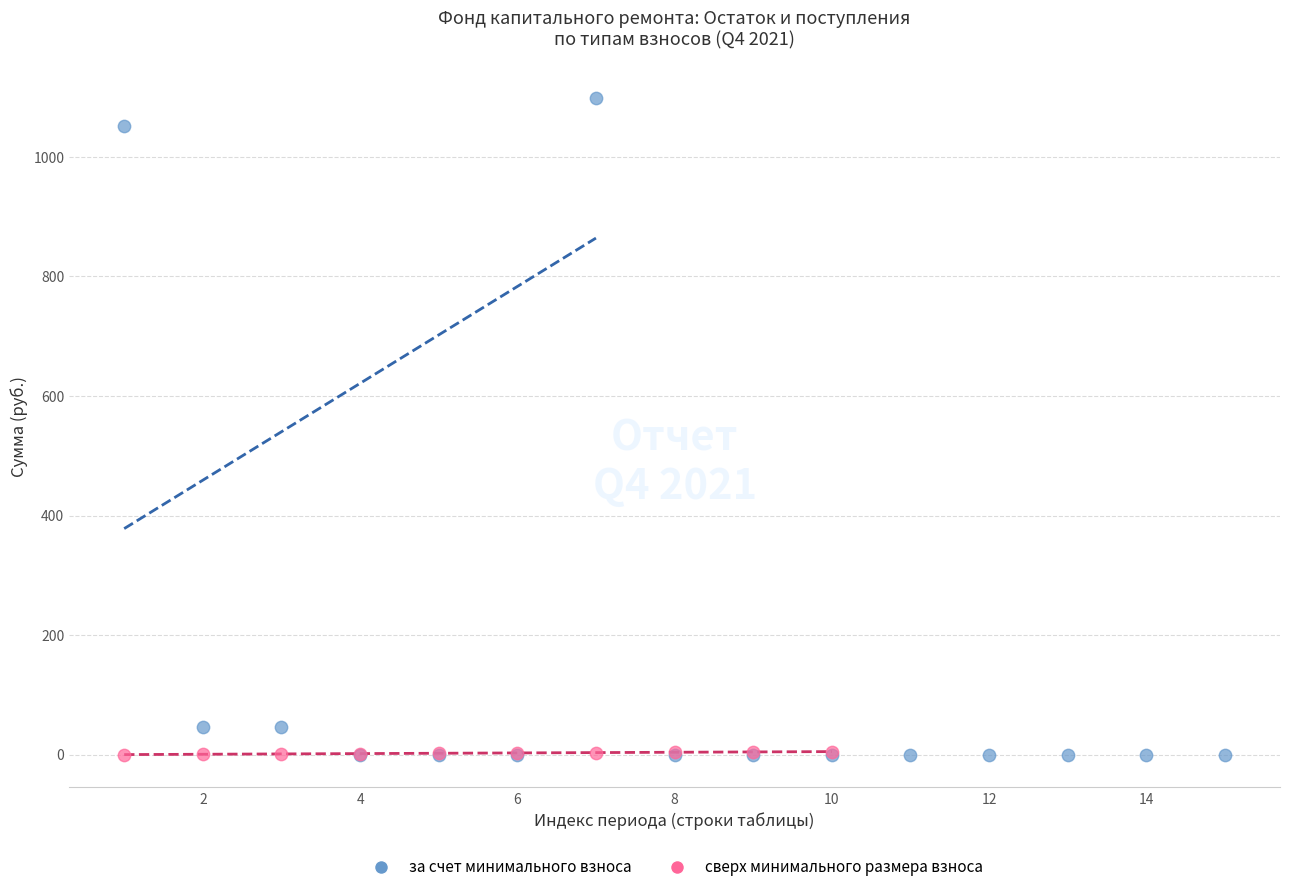

Which series has the largest Y range (max minus min)?

за счет минимального взноса